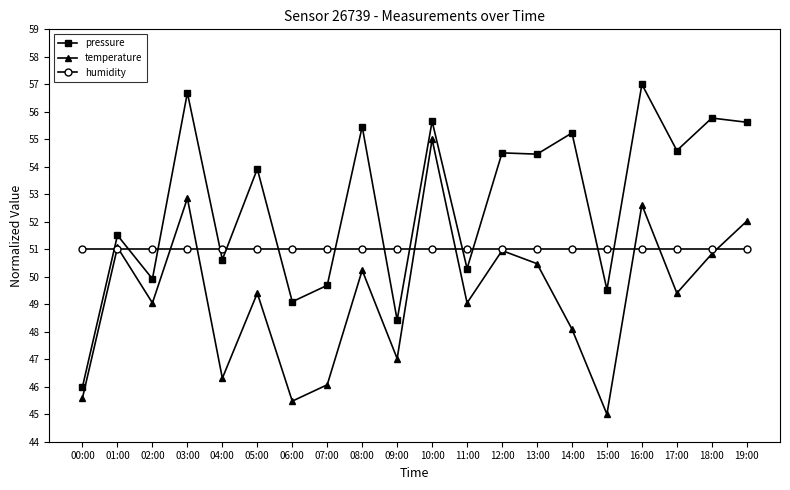

True or false: temperature and humidity intersect in this chart.

True